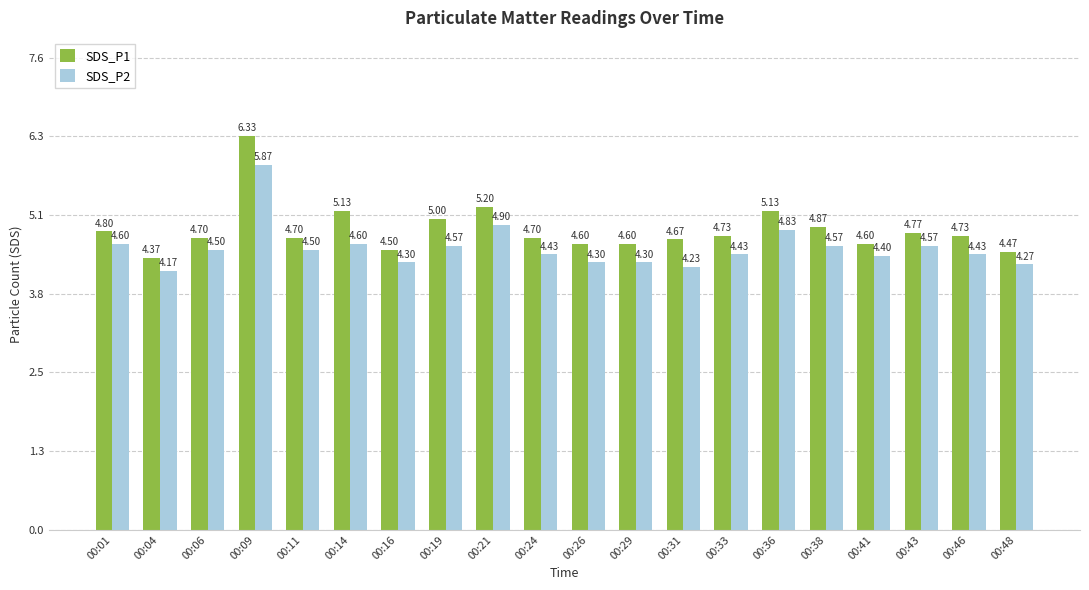

What is the total value across all series at 00:26?

8.9